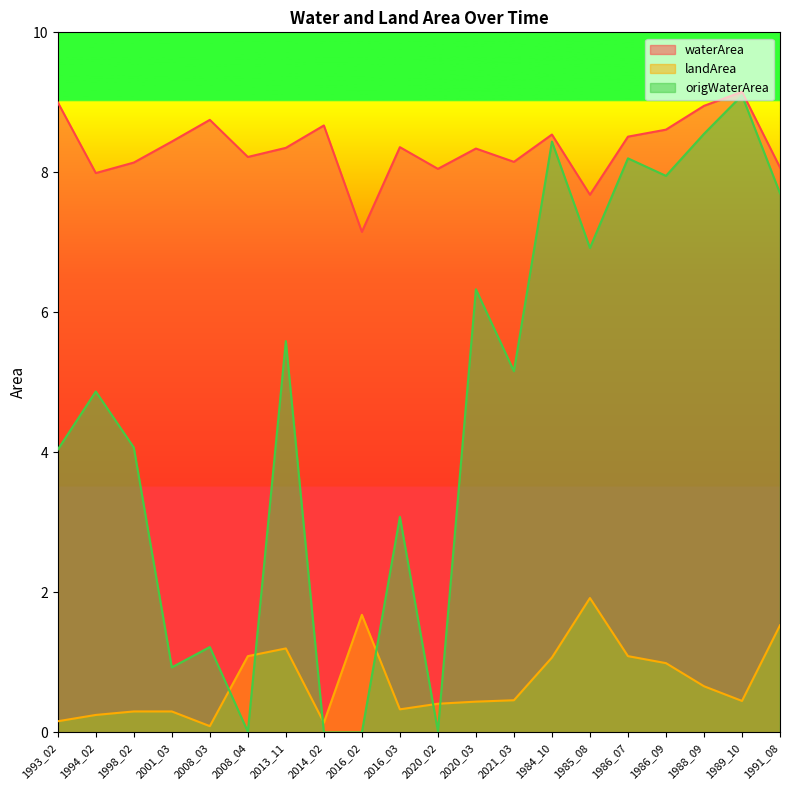

How many interior local valleys does the landArea series have?

4